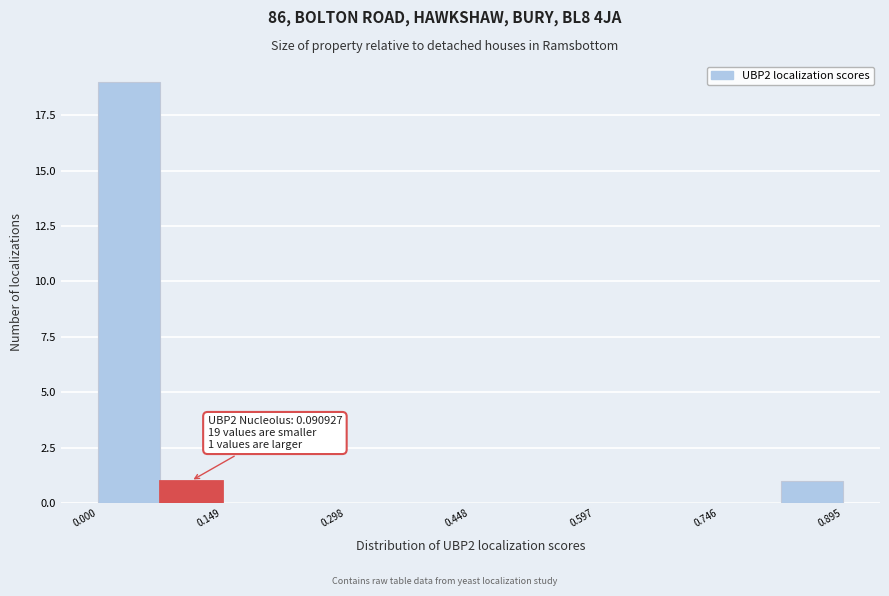

Around what value on the x-axis is the tallest bar? Give the approximate position of its centre, as read against the axis.

0.04